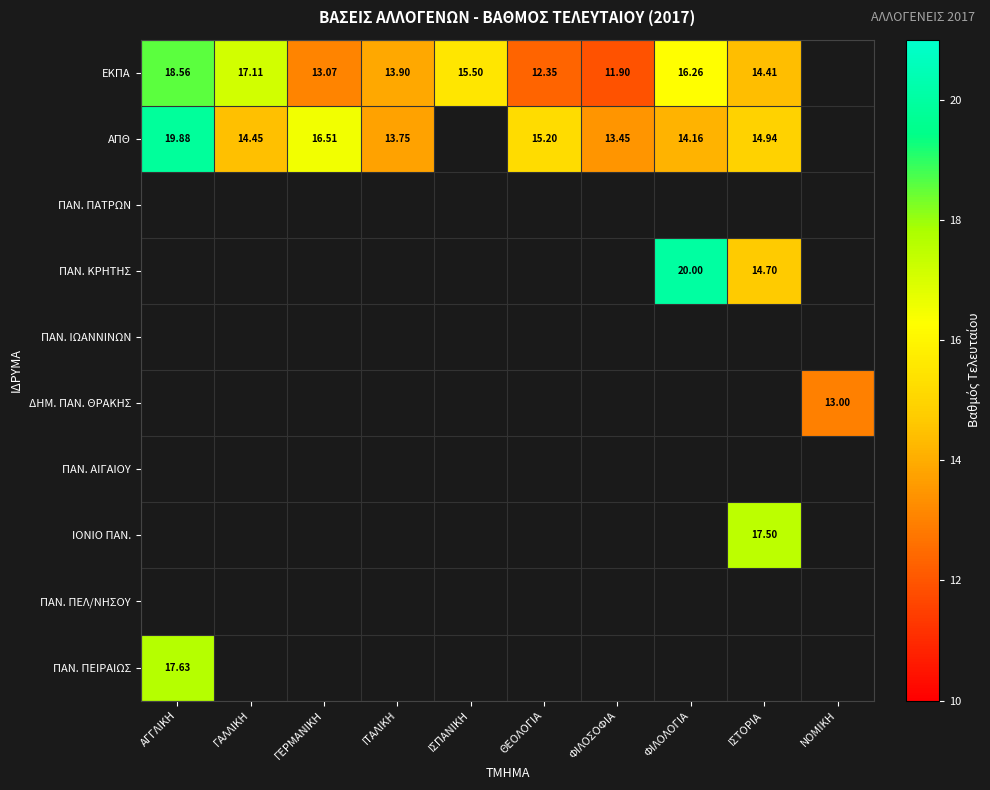

Between ΦΙΛΟΣΟΦΙΑ and ΙΣΤΟΡΙΑ, which series saw the biggest shift?

ΕΚΠΑ